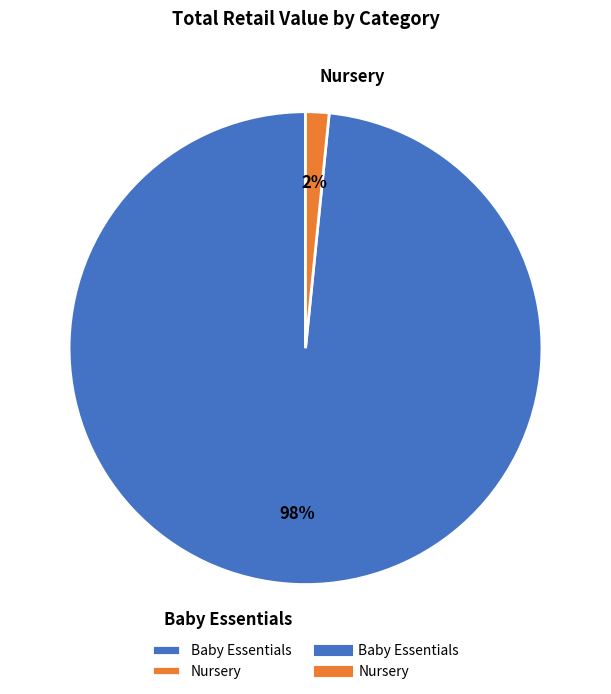

Which has a higher value, Baby Essentials or Nursery?

Baby Essentials